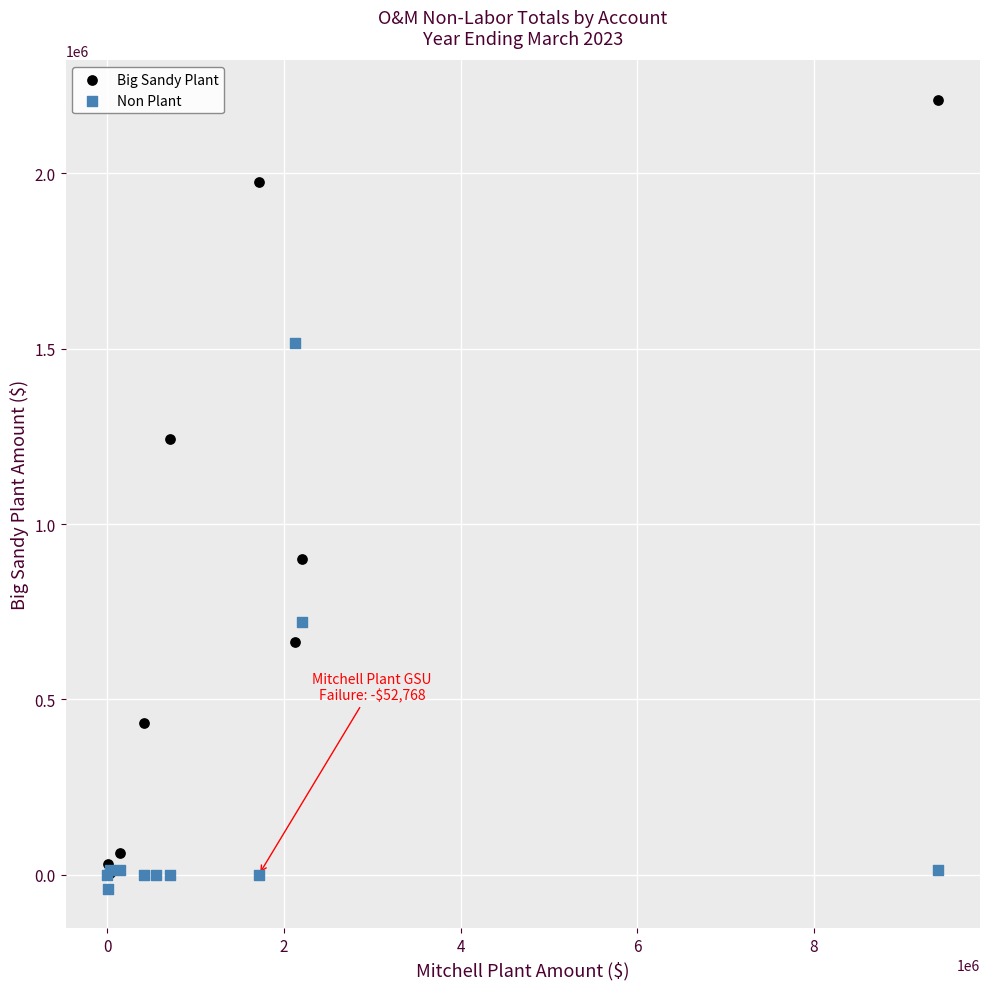

What are all the series names shown in the legend?

Big Sandy Plant, Non Plant